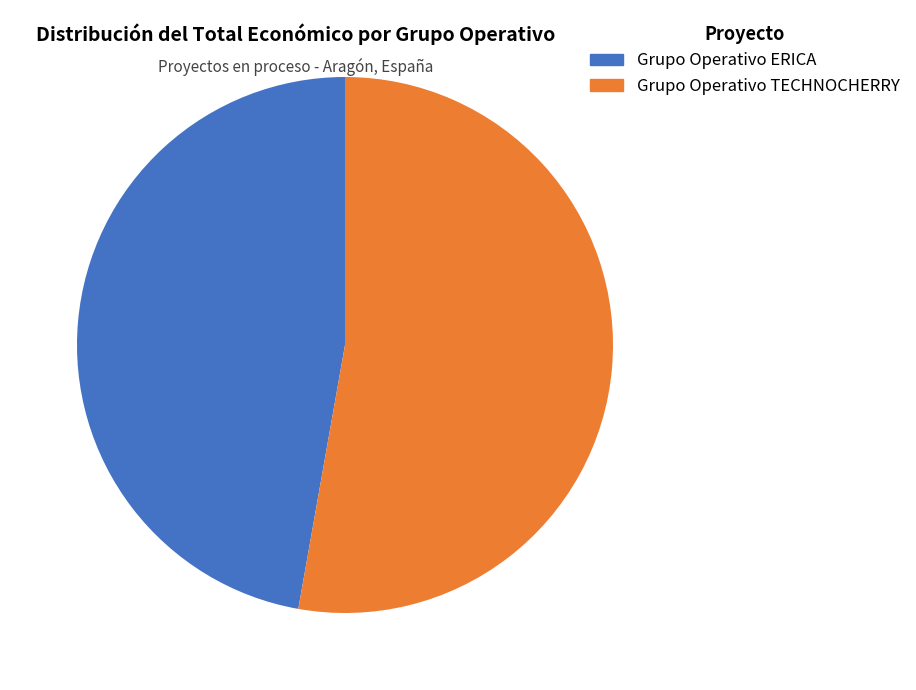

To the nearest percent, what is the difference between the largest and smallest slice percentages?

6%